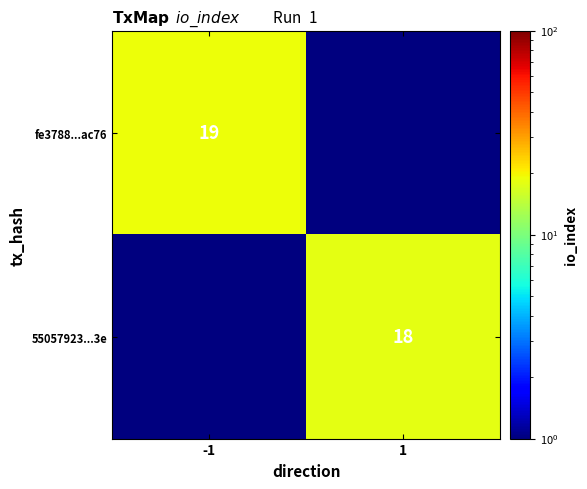

The fe3788...ac76 series shows 19.0 at -1. True or false?

True